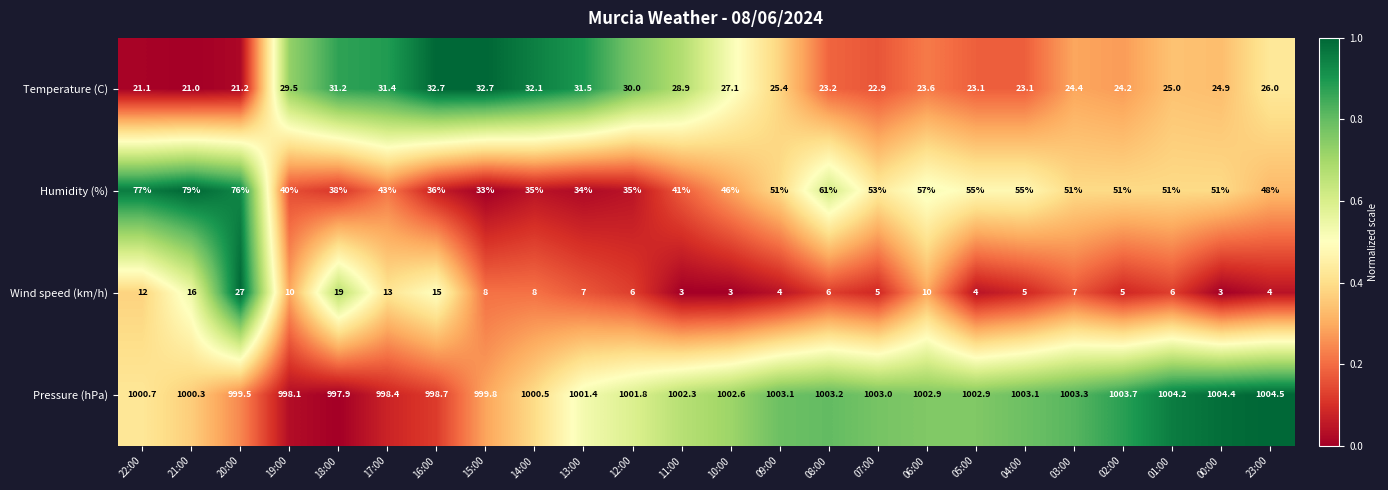

List the series in order of their peak value, lowest first.

Wind speed (km/h), Temperature (C), Humidity (%), Pressure (hPa)